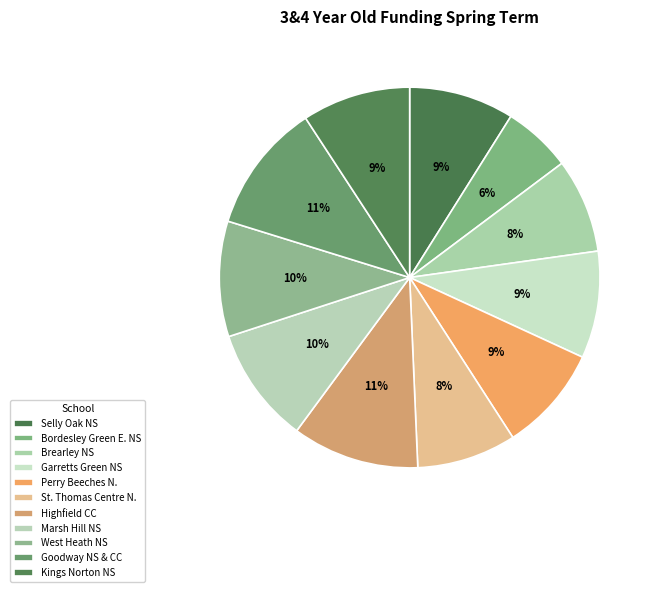

How many slices are in this pie chart?

11